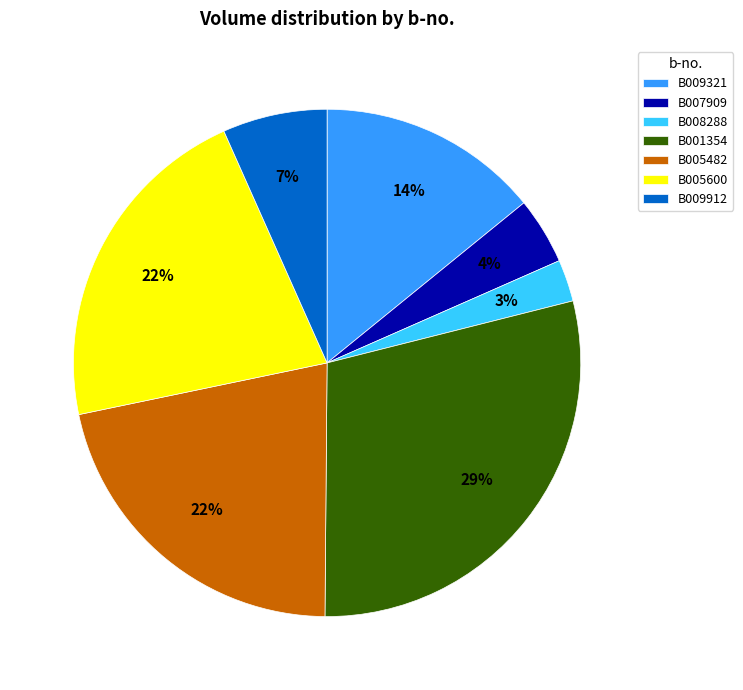

What percentage is the B008288 slice, to the nearest percent?

3%